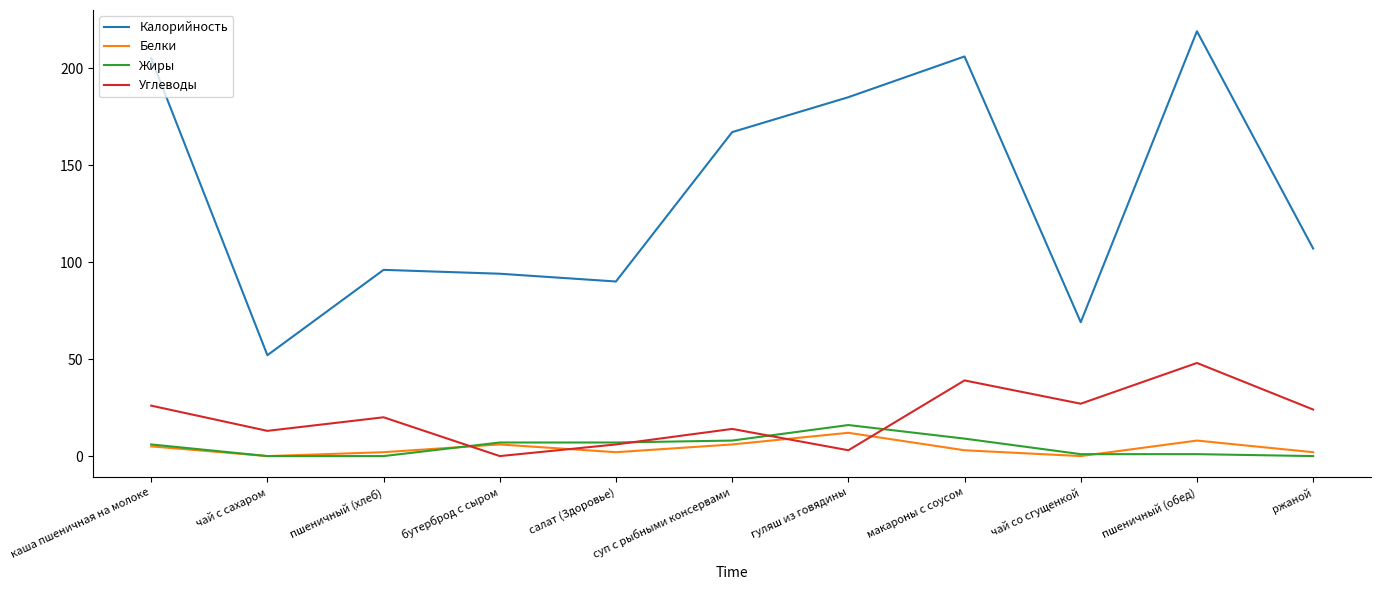

Read the Углеводы value at каша пшеничная на молоке, to the nearest 5.

25